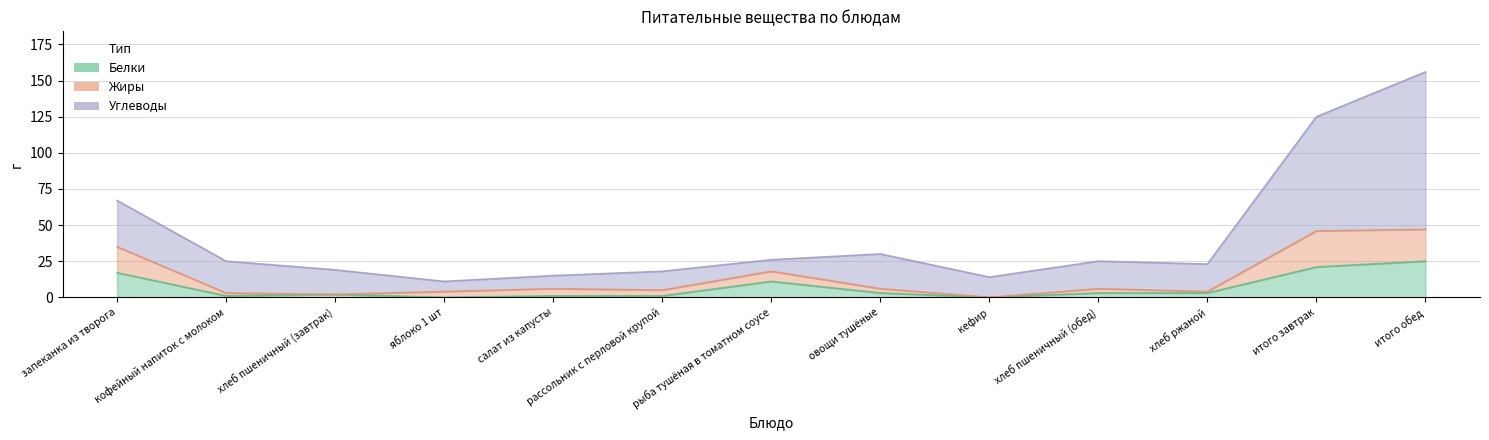

The value of Жиры at итого завтрак is 46. True or false?

True